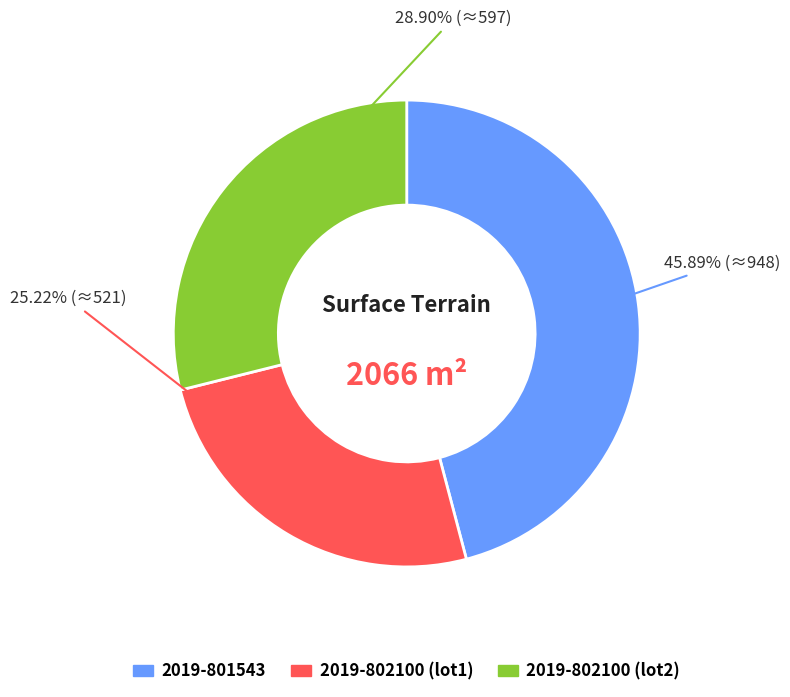

Which category has the smallest portion of the pie?

2019-802100 (lot1)